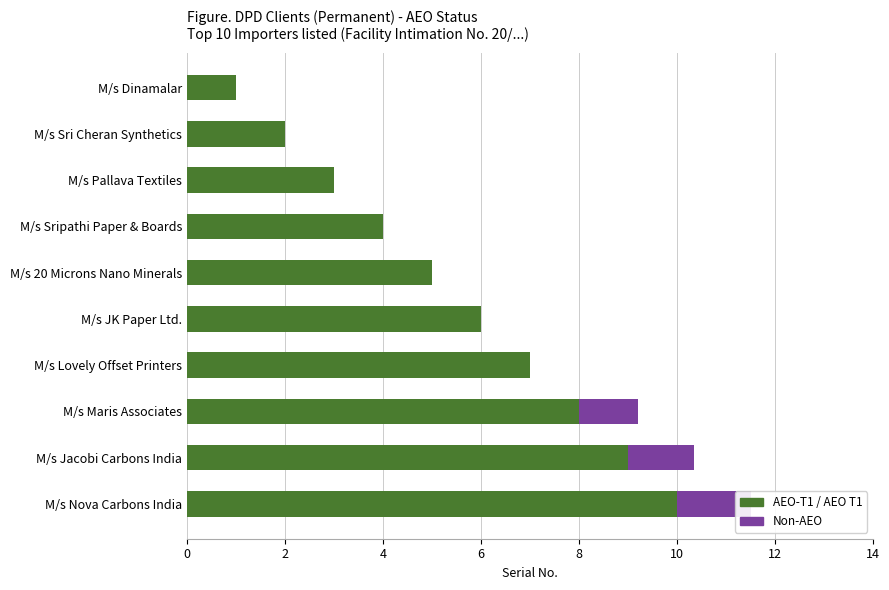

What are all the series names shown in the legend?

AEO-T1 / AEO T1, Non-AEO